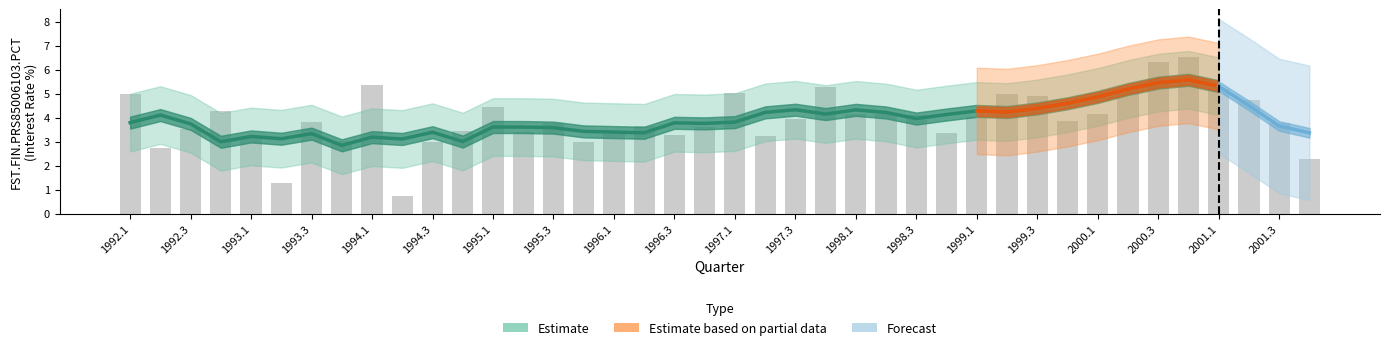

The value at 1995.2 is 5.0. True or false?

False